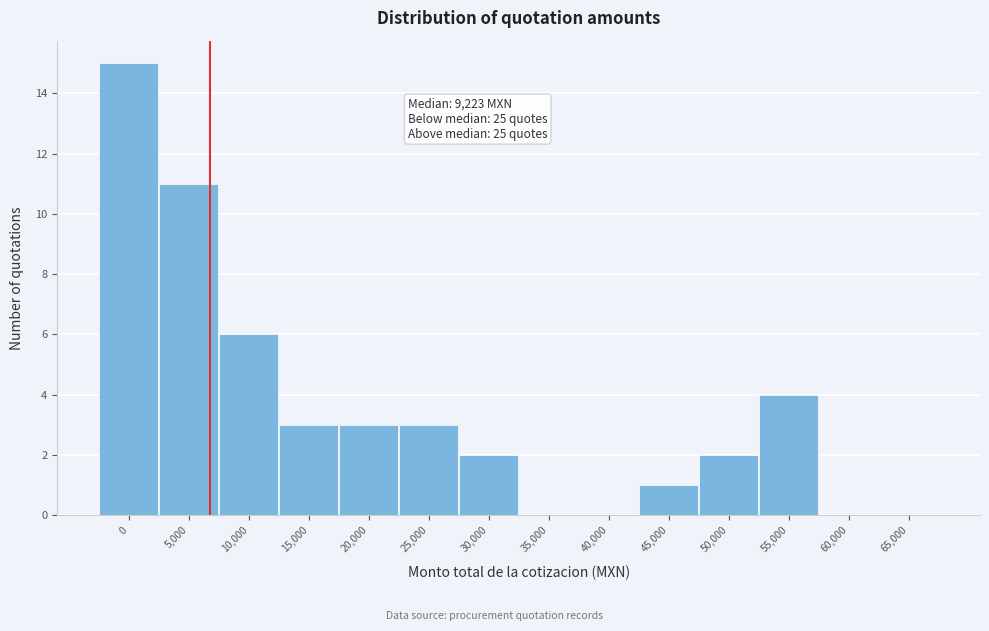

Reading left to right, transcribe all the data shown in this chart.

0=15	5,000=11	10,000=6	15,000=3	20,000=3	25,000=3	30,000=2	35,000=0	40,000=0	45,000=1	50,000=2	55,000=4	60,000=0	65,000=0